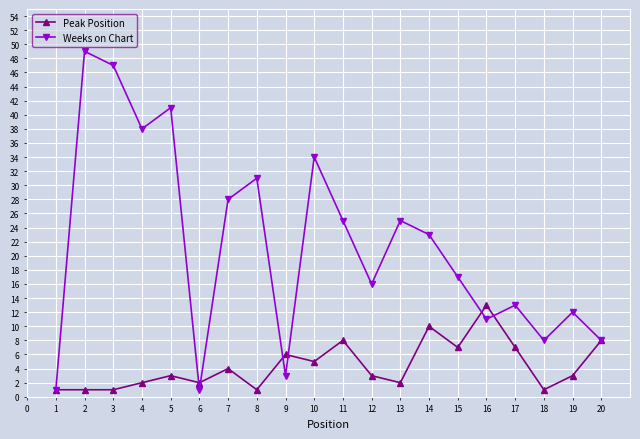

What is the lowest value of the Peak Position series?

1